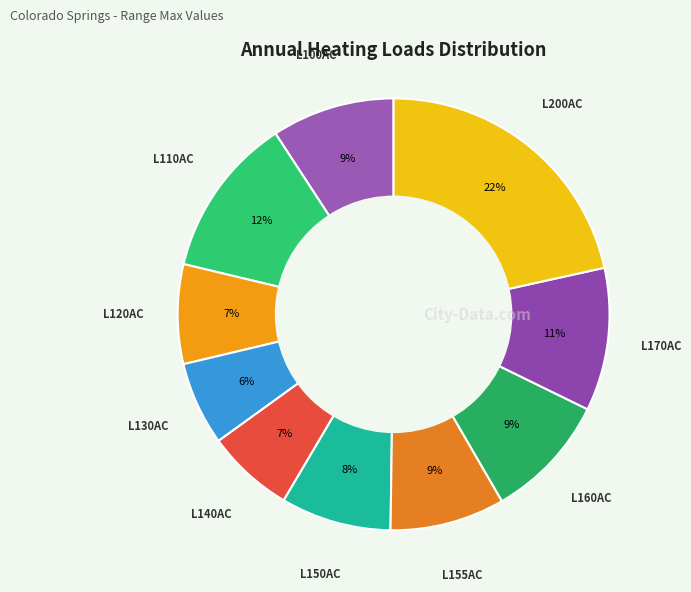

Rank the categories by value from lowest to highest.

L130AC, L140AC, L120AC, L150AC, L155AC, L100AC, L160AC, L170AC, L110AC, L200AC